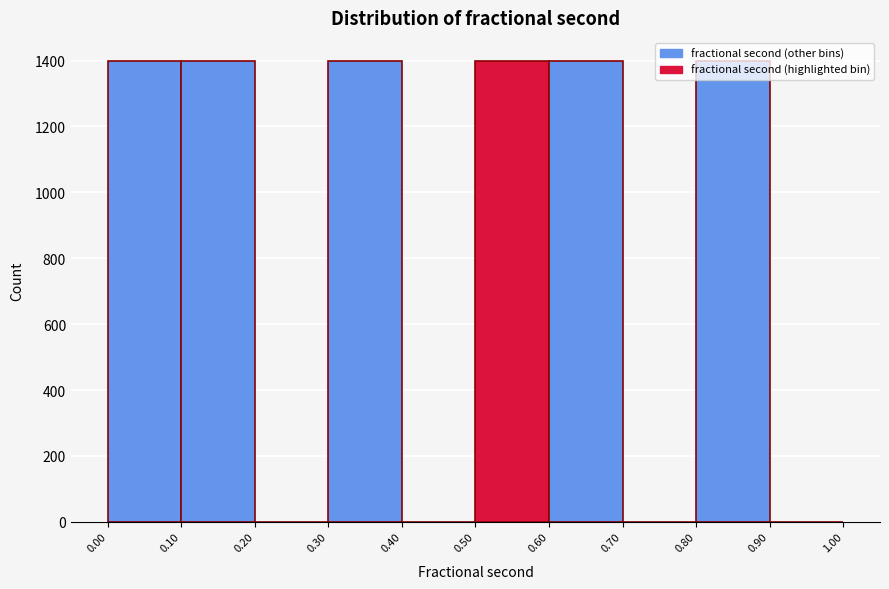

Reading left to right, list every bar in this chart as the range it spans on the x-axis followed by its height. The values are not printed on the chart, so give them approximately, as read against the axis.

0.00 to 0.10: 1400
0.10 to 0.20: 1400
0.20 to 0.30: 0
0.30 to 0.40: 1400
0.40 to 0.50: 0
0.50 to 0.60: 1400
0.60 to 0.70: 1400
0.70 to 0.80: 0
0.80 to 0.90: 1400
0.90 to 1.00: 0